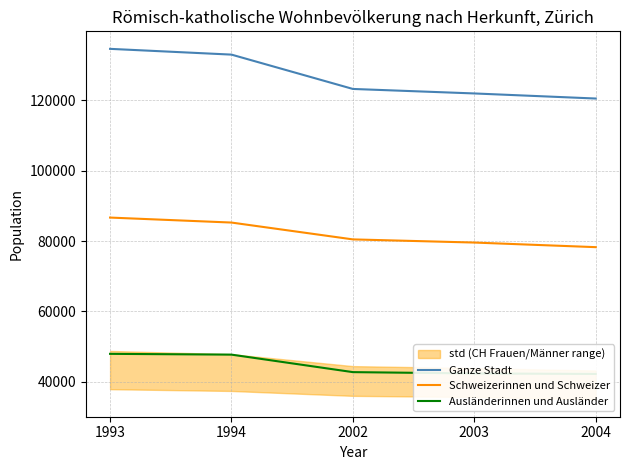

The value of Schweizerinnen und Schweizer at 1993 is 86669. True or false?

True